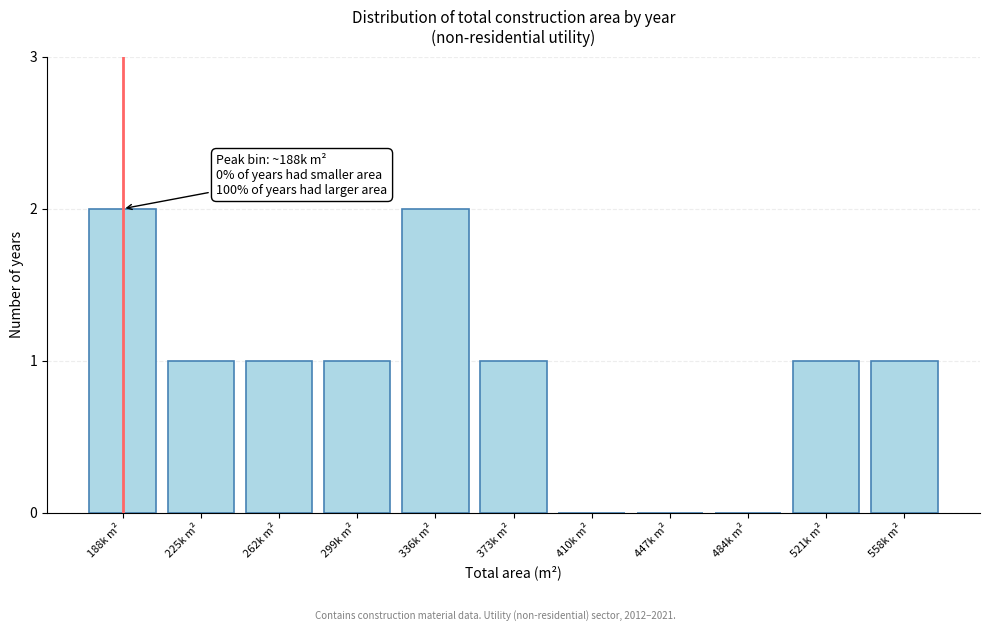

Reading left to right, list all the values displayed in this chart.

188k m²=2	225k m²=1	262k m²=1	299k m²=1	336k m²=2	373k m²=1	410k m²=0	447k m²=0	484k m²=0	521k m²=1	558k m²=1